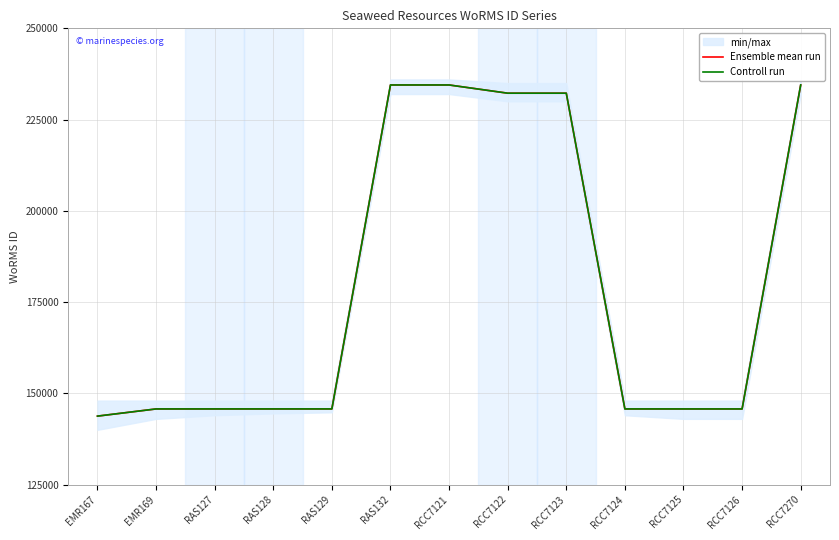

Which label corresponds to the largest value in the chart?

RAS132